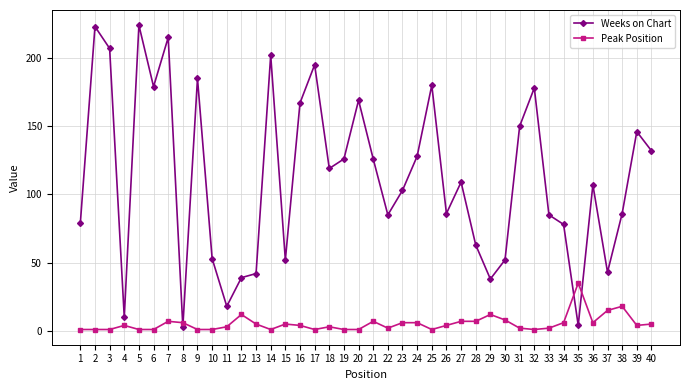

True or false: Peak Position has more than 0 points higher than both neighbors.

True